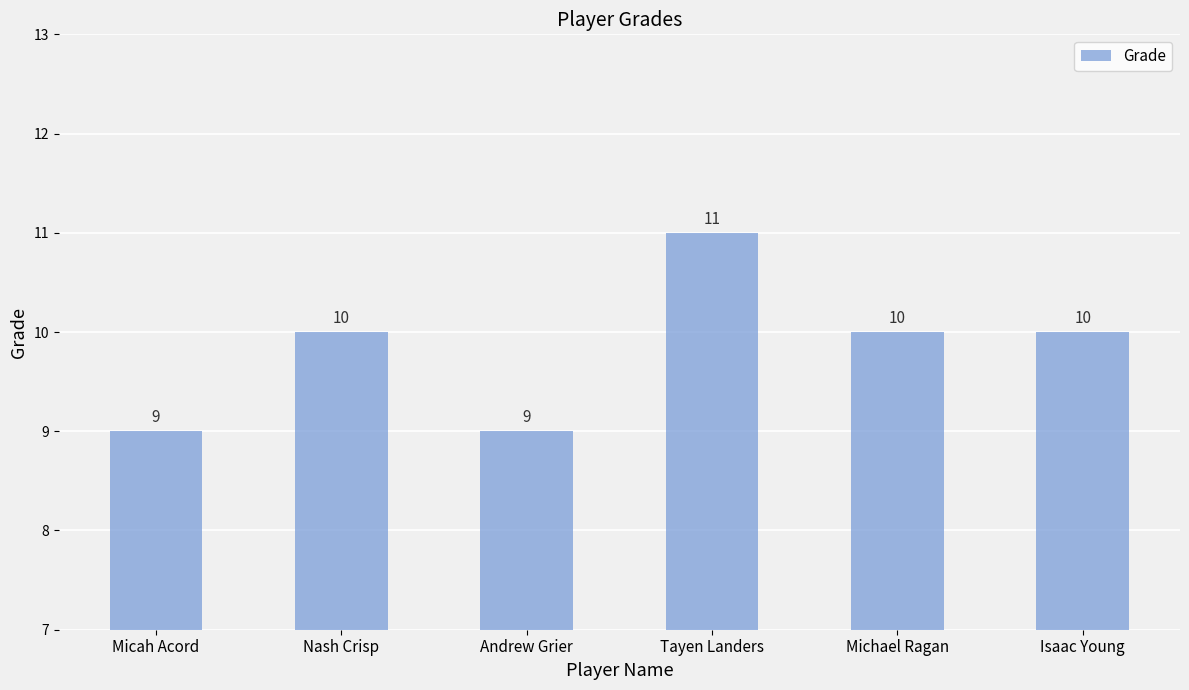

The chart shows a value of 14 at Micah Acord. True or false?

False